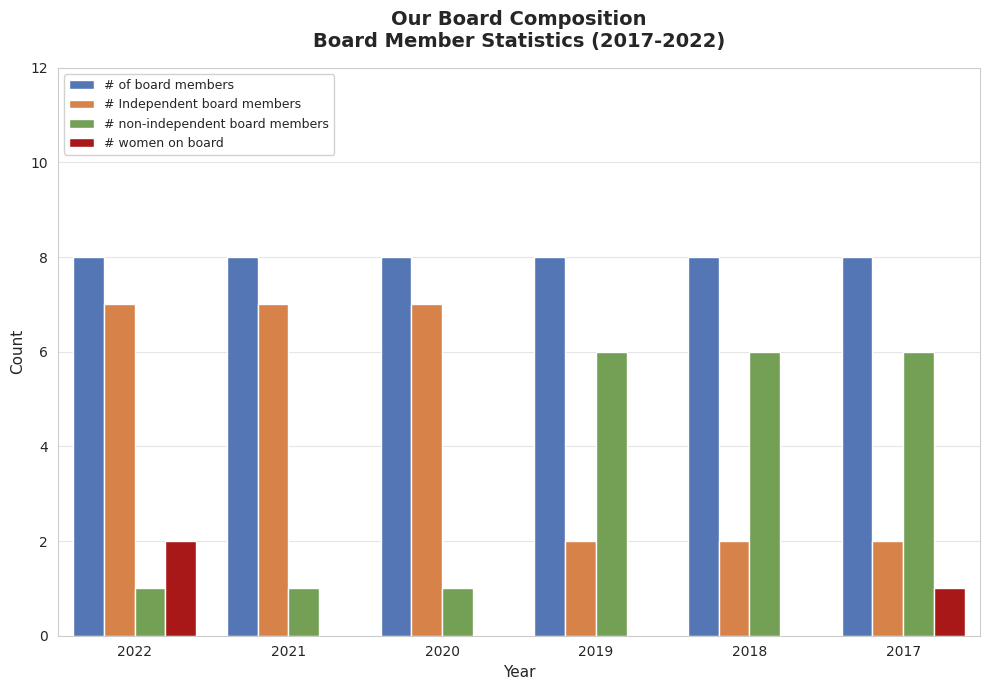

What is the greatest value displayed?

8